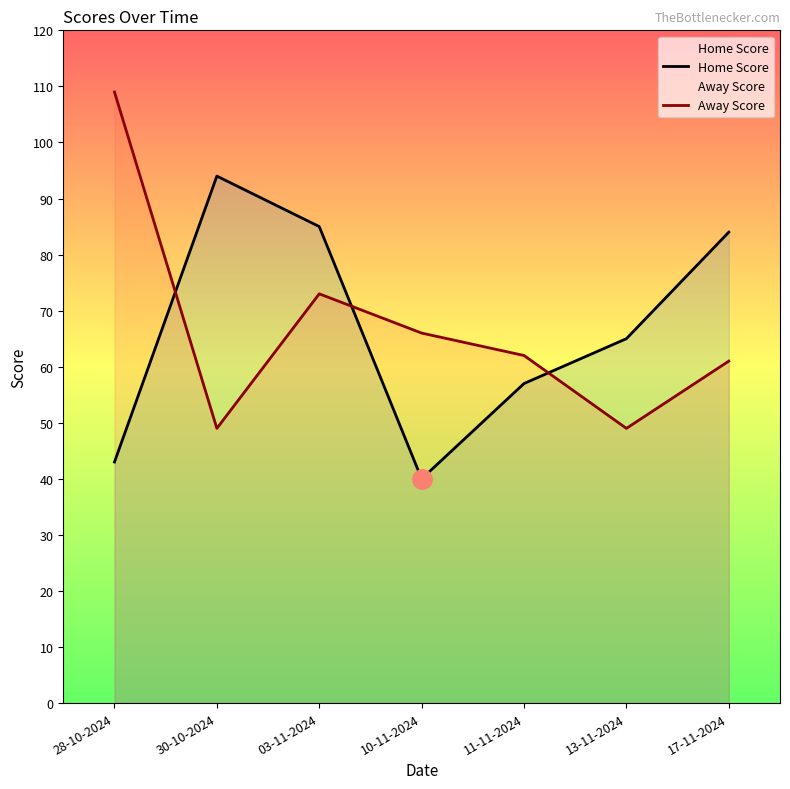

At how many categories does at least one series exceed 107?

1